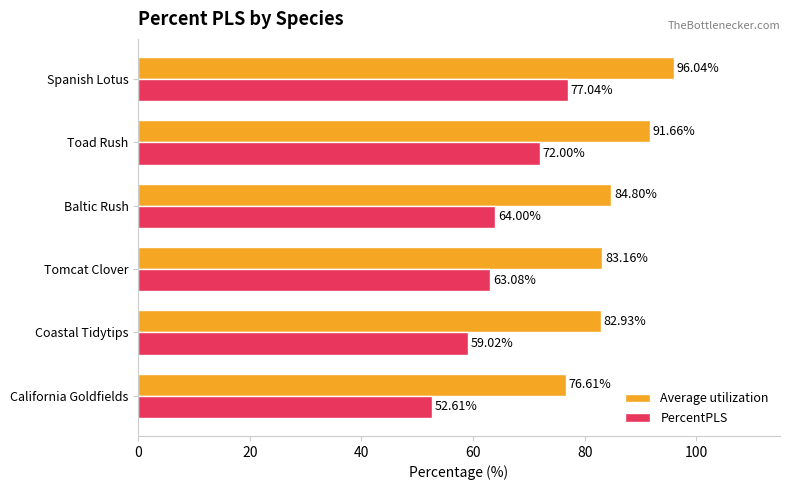

What is the maximum value shown in the chart?

96.0